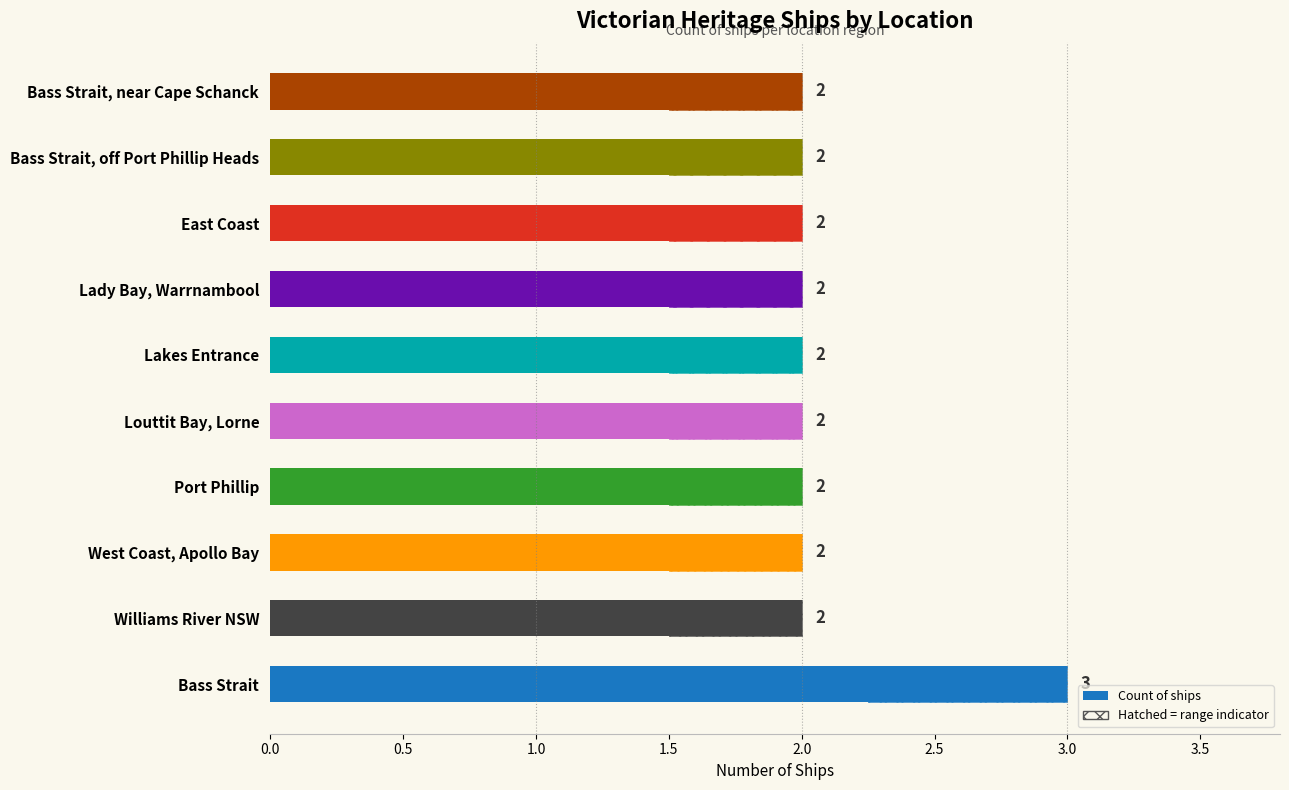

What is the value of the 7th bar from the left?

2